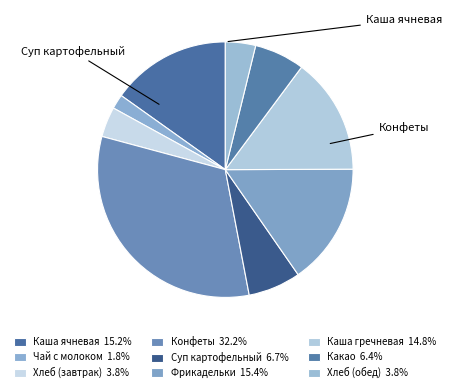

To the nearest percent, what is the combined percentage of Хлеб (завтрак) and Каша ячневая?

19%